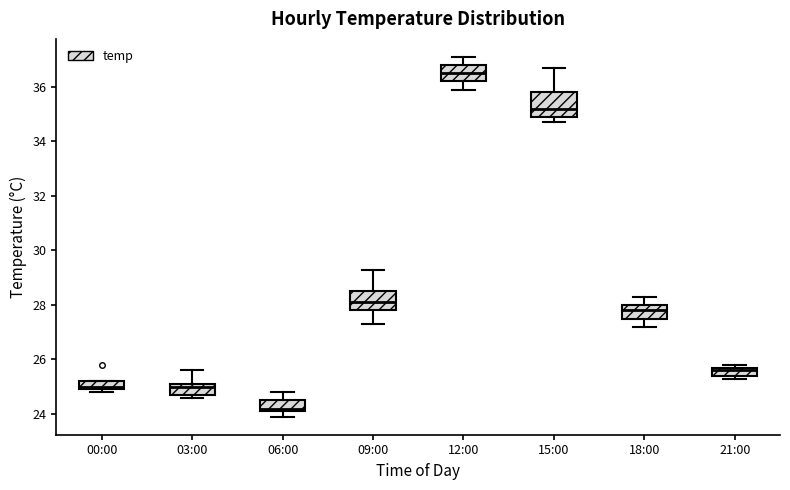

Reading left to right, read every box against the y-axis: the position of its median line, the range the box covers, and the ends of its whiskers. The values are not printed on the chart, so give them approximately, as read against the axis.

00:00: median 25.0 (just above the box's lower edge), box 25.0 to 25.2, whiskers 24.8 to 25.2
03:00: median 25.0, box 24.8 to 25.2, whiskers 24.6 to 25.6
06:00: median 24.2 (just above the box's lower edge), box 24.2 to 24.6, whiskers 24.0 to 24.8
09:00: median 28.2, box 27.8 to 28.6, whiskers 27.4 to 29.4
12:00: median 36.6, box 36.2 to 36.8, whiskers 36.0 to 37.2
15:00: median 35.2, box 35.0 to 35.8, whiskers 34.8 to 36.8
18:00: median 27.8, box 27.6 to 28.0, whiskers 27.2 to 28.4
21:00: median 25.6, box 25.4 to 25.8, whiskers 25.4 (just below the box's lower edge) to 25.8 (just above the box's upper edge)